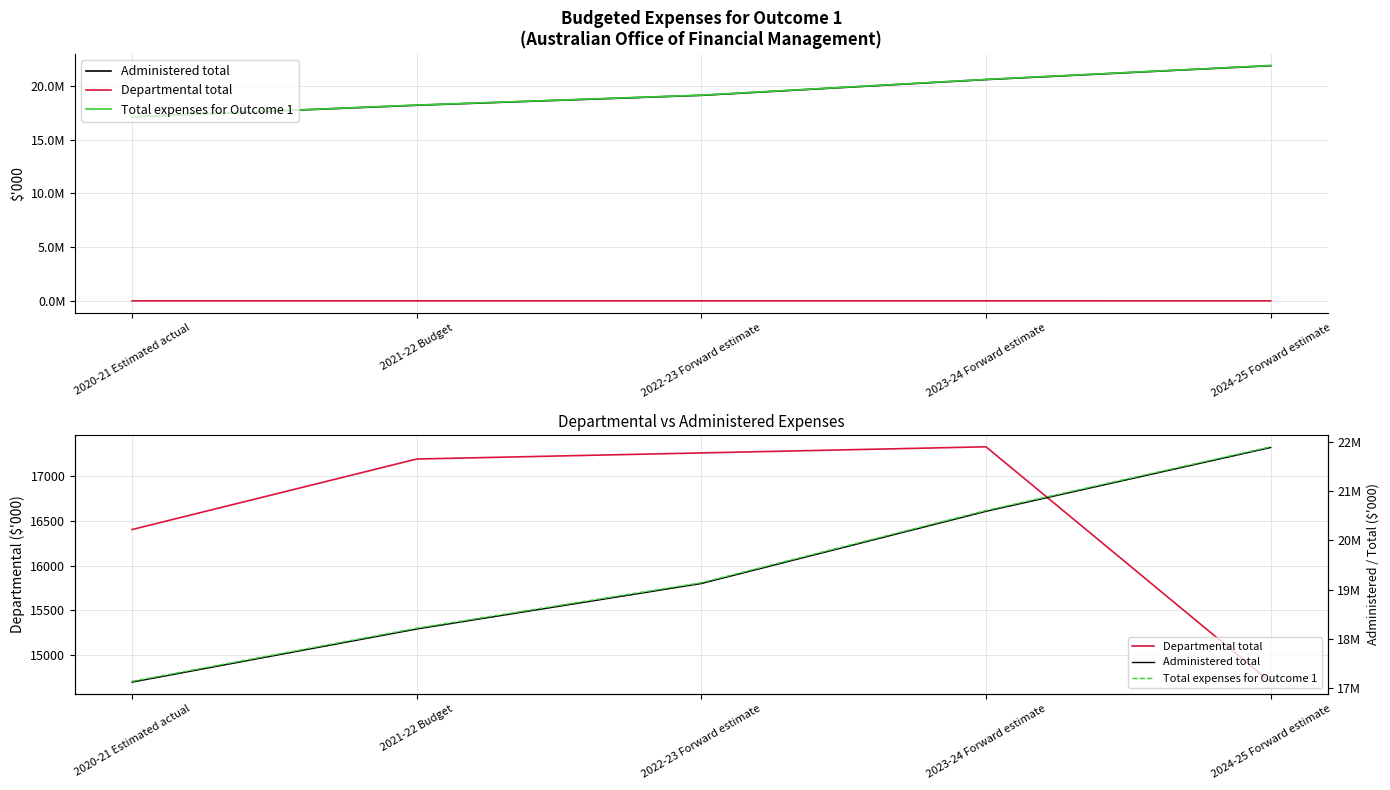

True or false: Departmental total has more than 1 points higher than both neighbors.

False